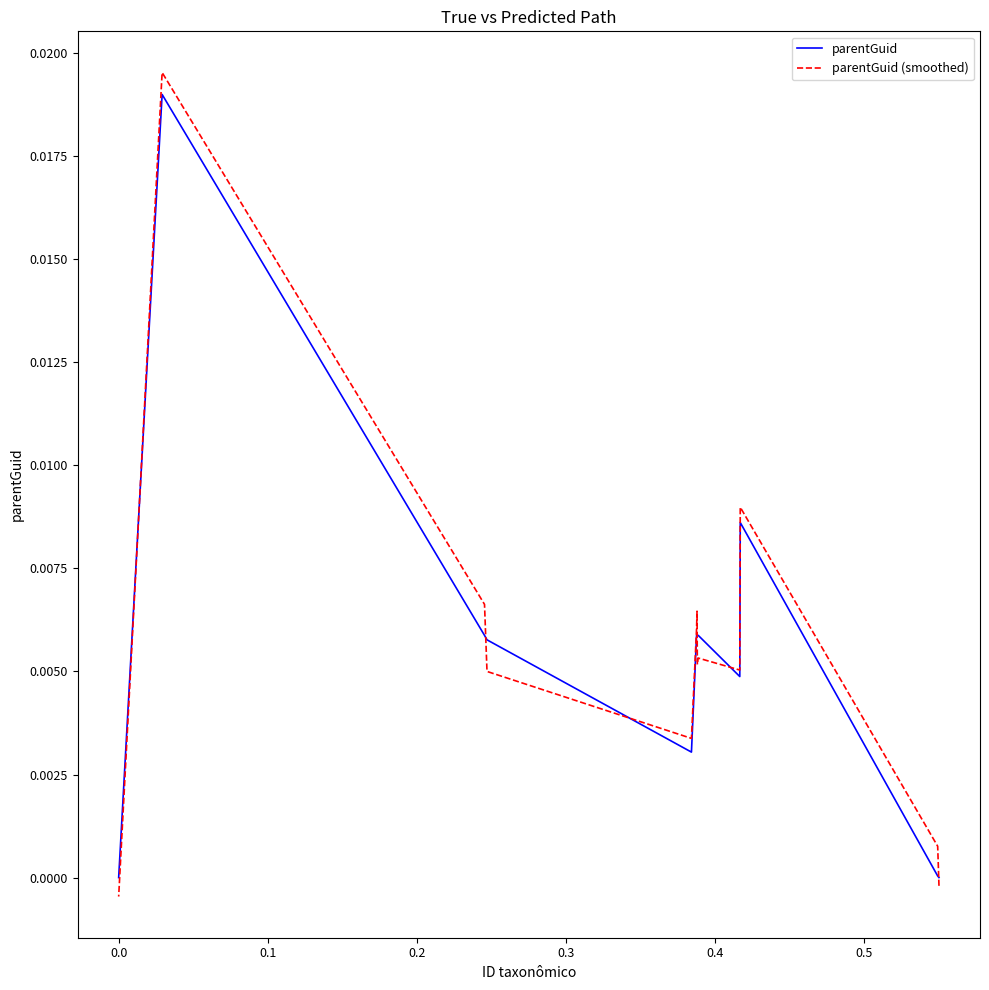

What is the sum of all parentGuid (smoothed) values?

0.1